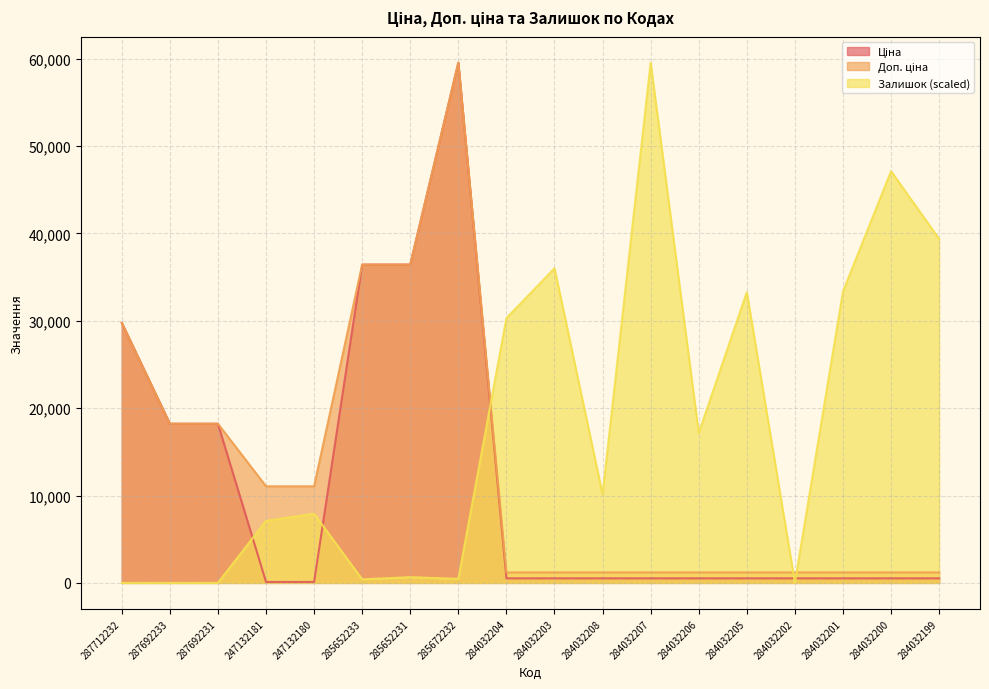

True or false: Ціна has a value of 29761.5 at 287712232.

True